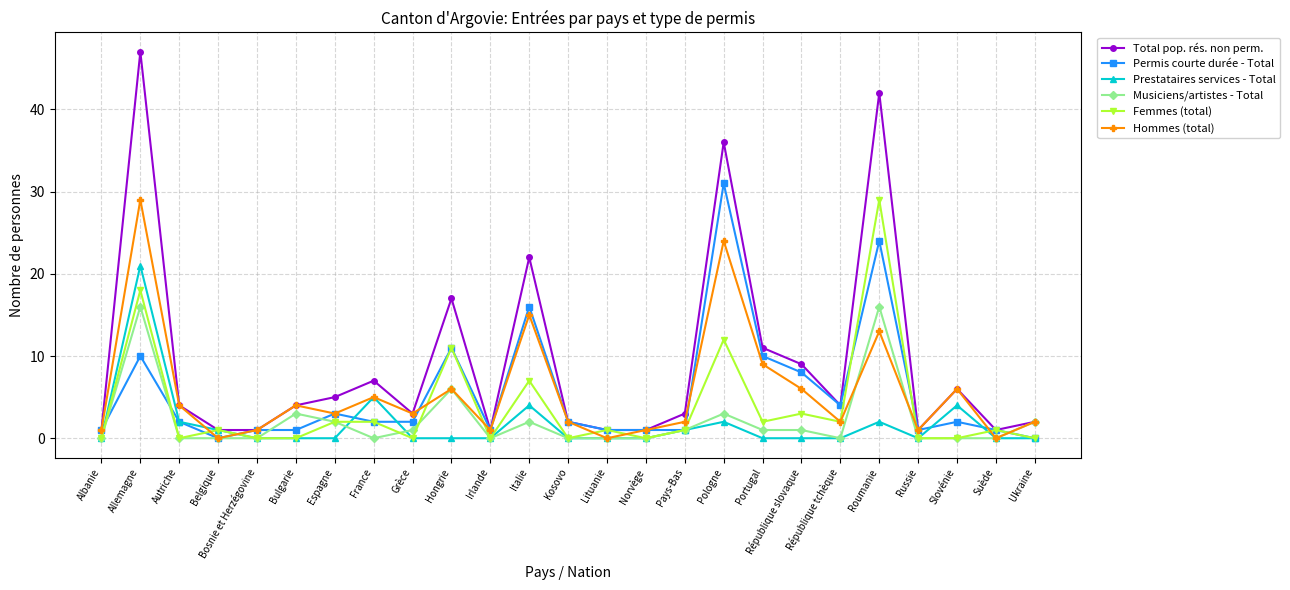

Reading left to right, list all the values displayed in this chart.

Total pop. rés. non perm.: Albanie=1	Allemagne=47	Autriche=4	Belgique=1	Bosnie et Herzégovine=1	Bulgarie=4	Espagne=5	France=7	Grèce=3	Hongrie=17	Irlande=1	Italie=22	Kosovo=2	Lituanie=1	Norvège=1	Pays-Bas=3	Pologne=36	Portugal=11	République slovaque=9	République tchèque=4	Roumanie=42	Russie=1	Slovénie=6	Suède=1	Ukraine=2
Permis courte durée - Total: Albanie=1	Allemagne=10	Autriche=2	Belgique=0	Bosnie et Herzégovine=1	Bulgarie=1	Espagne=3	France=2	Grèce=2	Hongrie=11	Irlande=1	Italie=16	Kosovo=2	Lituanie=1	Norvège=1	Pays-Bas=1	Pologne=31	Portugal=10	République slovaque=8	République tchèque=4	Roumanie=24	Russie=1	Slovénie=2	Suède=1	Ukraine=0
Prestataires services - Total: Albanie=0	Allemagne=21	Autriche=2	Belgique=1	Bosnie et Herzégovine=0	Bulgarie=0	Espagne=0	France=5	Grèce=0	Hongrie=0	Irlande=0	Italie=4	Kosovo=0	Lituanie=0	Norvège=0	Pays-Bas=1	Pologne=2	Portugal=0	République slovaque=0	République tchèque=0	Roumanie=2	Russie=0	Slovénie=4	Suède=0	Ukraine=0
Musiciens/artistes - Total: Albanie=0	Allemagne=16	Autriche=0	Belgique=0	Bosnie et Herzégovine=0	Bulgarie=3	Espagne=2	France=0	Grèce=1	Hongrie=6	Irlande=0	Italie=2	Kosovo=0	Lituanie=0	Norvège=0	Pays-Bas=1	Pologne=3	Portugal=1	République slovaque=1	République tchèque=0	Roumanie=16	Russie=0	Slovénie=0	Suède=0	Ukraine=2
Femmes (total): Albanie=0	Allemagne=18	Autriche=0	Belgique=1	Bosnie et Herzégovine=0	Bulgarie=0	Espagne=2	France=2	Grèce=0	Hongrie=11	Irlande=0	Italie=7	Kosovo=0	Lituanie=1	Norvège=0	Pays-Bas=1	Pologne=12	Portugal=2	République slovaque=3	République tchèque=2	Roumanie=29	Russie=0	Slovénie=0	Suède=1	Ukraine=0
Hommes (total): Albanie=1	Allemagne=29	Autriche=4	Belgique=0	Bosnie et Herzégovine=1	Bulgarie=4	Espagne=3	France=5	Grèce=3	Hongrie=6	Irlande=1	Italie=15	Kosovo=2	Lituanie=0	Norvège=1	Pays-Bas=2	Pologne=24	Portugal=9	République slovaque=6	République tchèque=2	Roumanie=13	Russie=1	Slovénie=6	Suède=0	Ukraine=2